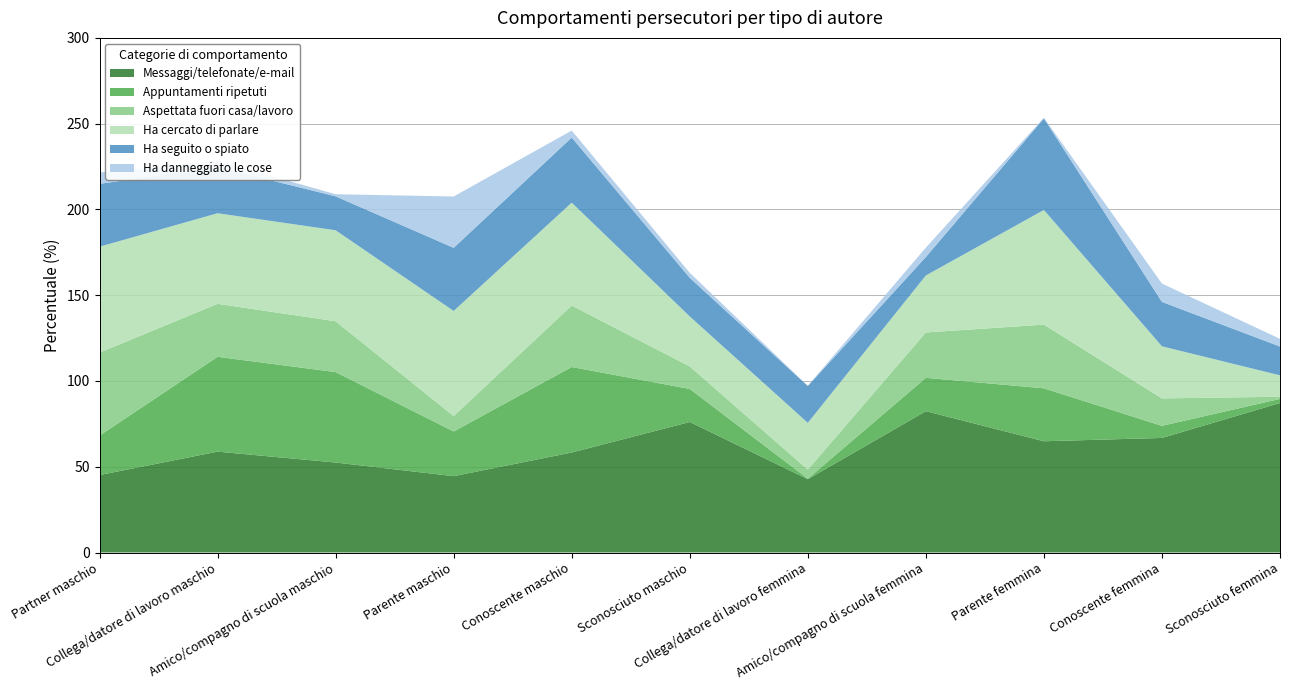

Reading left to right, extract all data points from this chart.

Messaggi/telefonate/e-mail: 45.2	58.8	52.5	44.5	58.3	76.1	42.7	82.4	64.9	66.8	87.1
Appuntamenti ripetuti: 23.0	55.3	52.7	26.1	49.8	19.3	0.3	19.4	30.9	7.0	2.4
Aspettata fuori casa/lavoro: 48.4	30.9	29.6	9.0	35.8	13.1	5.3	26.4	37.1	16.0	1.3
Ha cercato di parlare: 61.7	52.8	53.0	61.3	60.0	29.1	27.3	33.2	66.8	30.4	12.5
Ha seguito o spiato: 36.6	26.9	19.8	36.8	38.0	22.5	21.5	10.8	53.4	25.9	16.8
Ha danneggiato le cose: 6.6	3.6	1.2	29.9	4.1	2.9	0.1	5.5	0.4	10.7	4.5